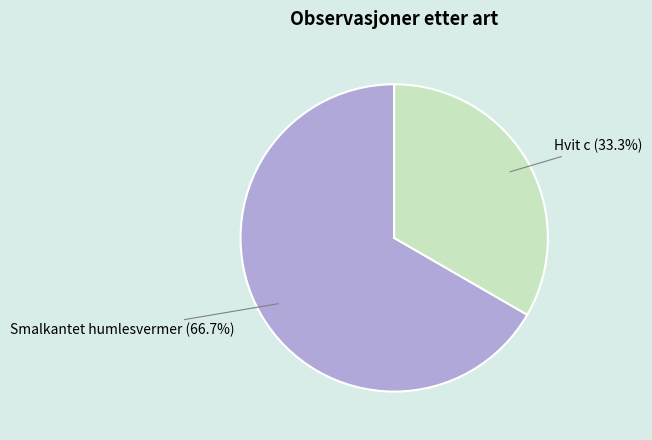

What is the ratio of the value at Hvit c to the value at Smalkantet humlesvermer?

0.5